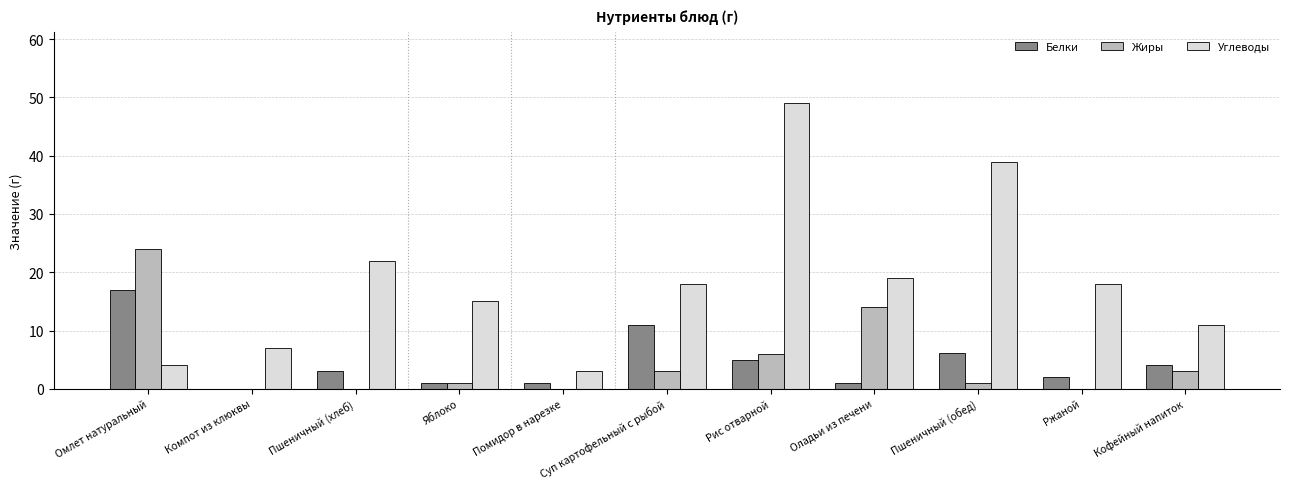

How many categories are shown in the chart?

11